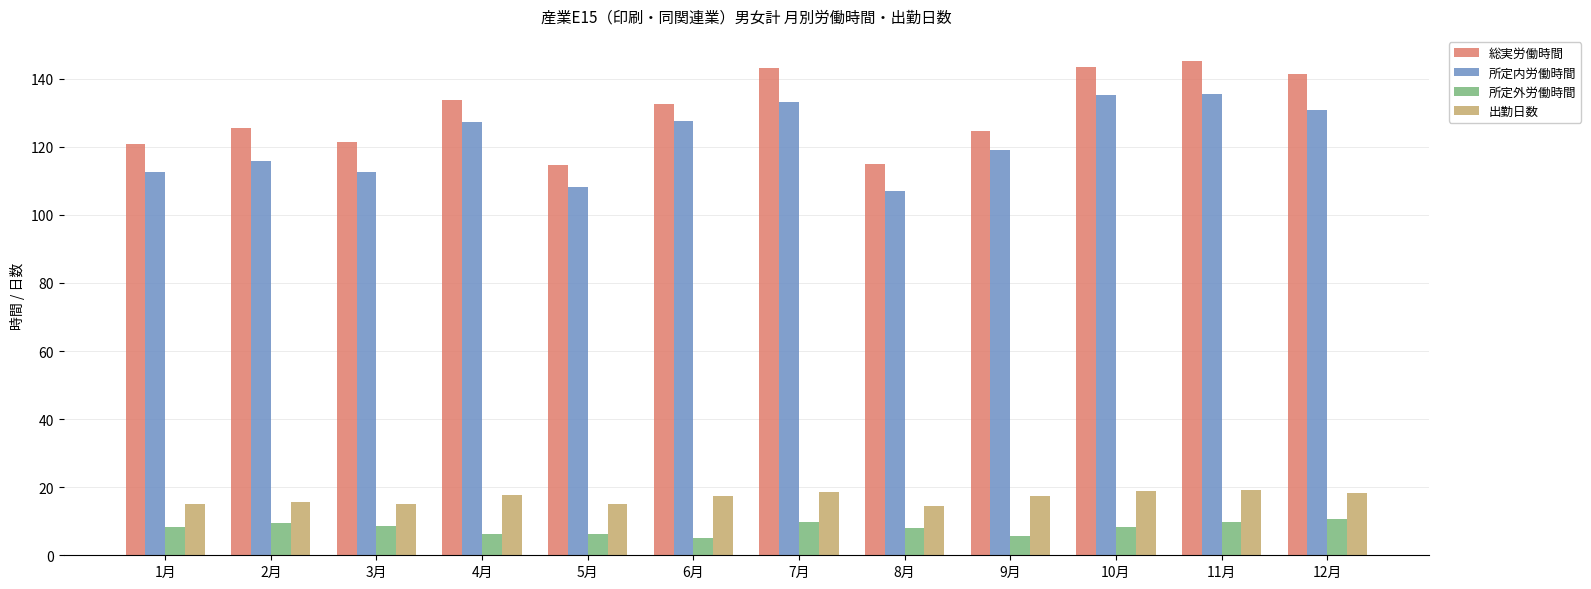

Which series has the widest spread of values?

総実労働時間